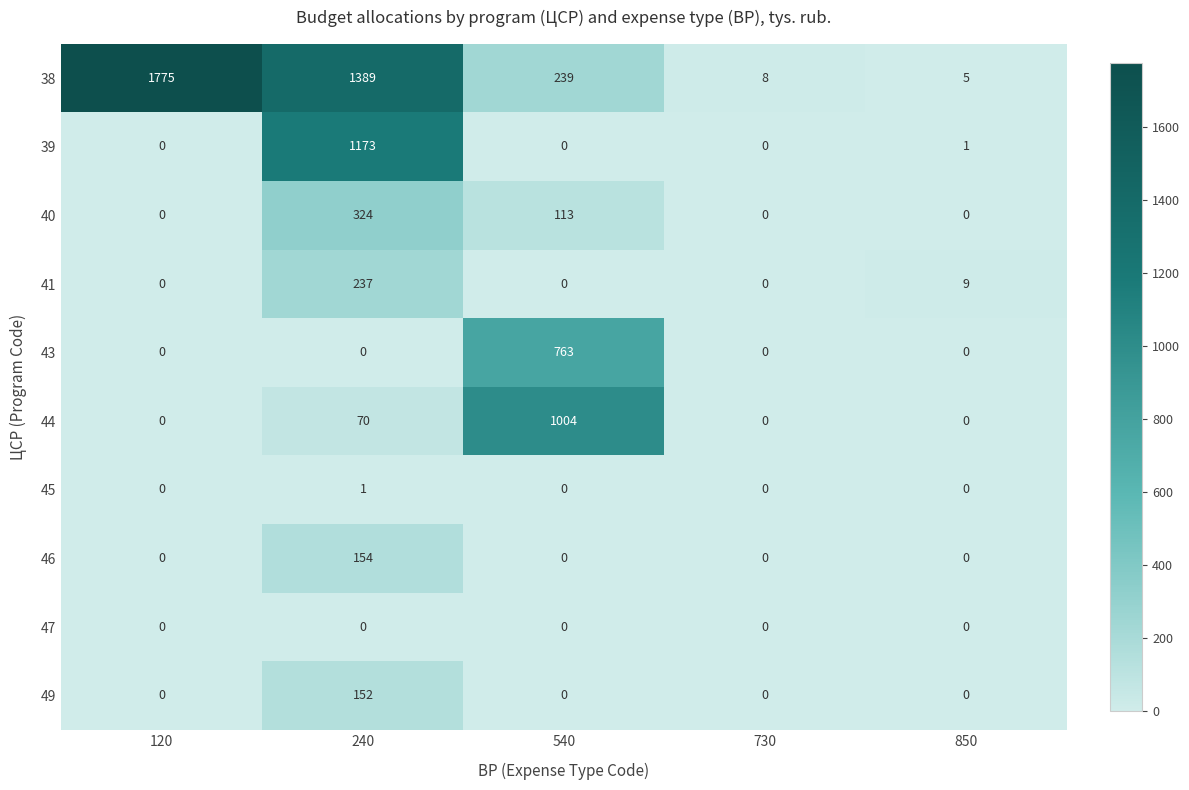

True or false: 40 has a value of 102 at 730.

False